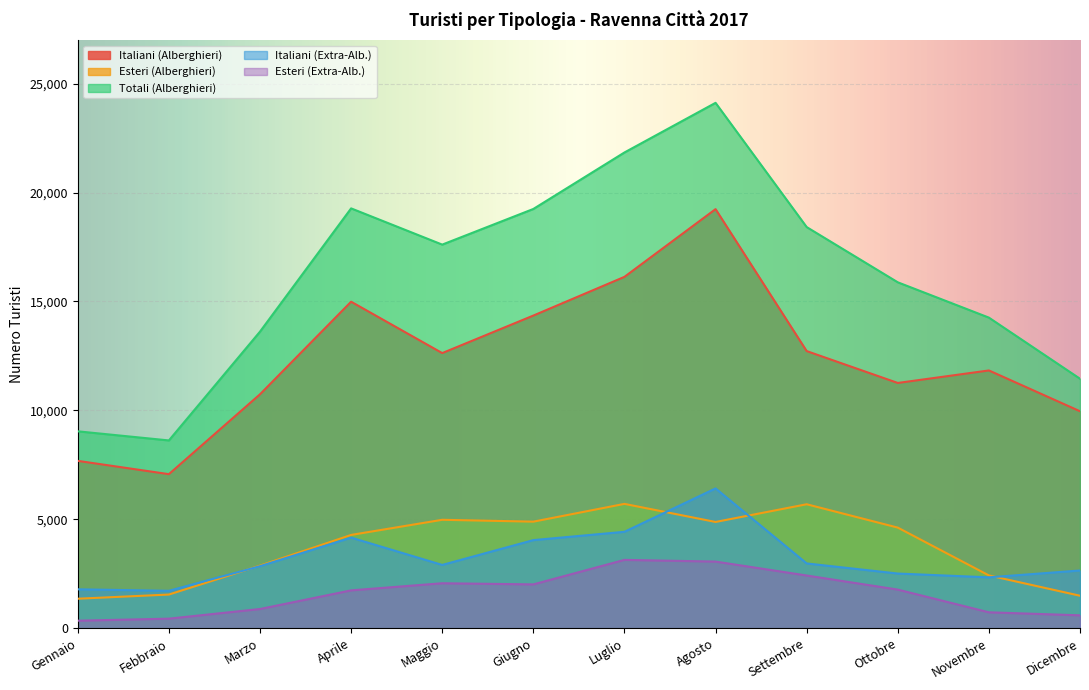

Is it true that Esteri (Extra-Alb.) equals 3337 at Settembre?

False